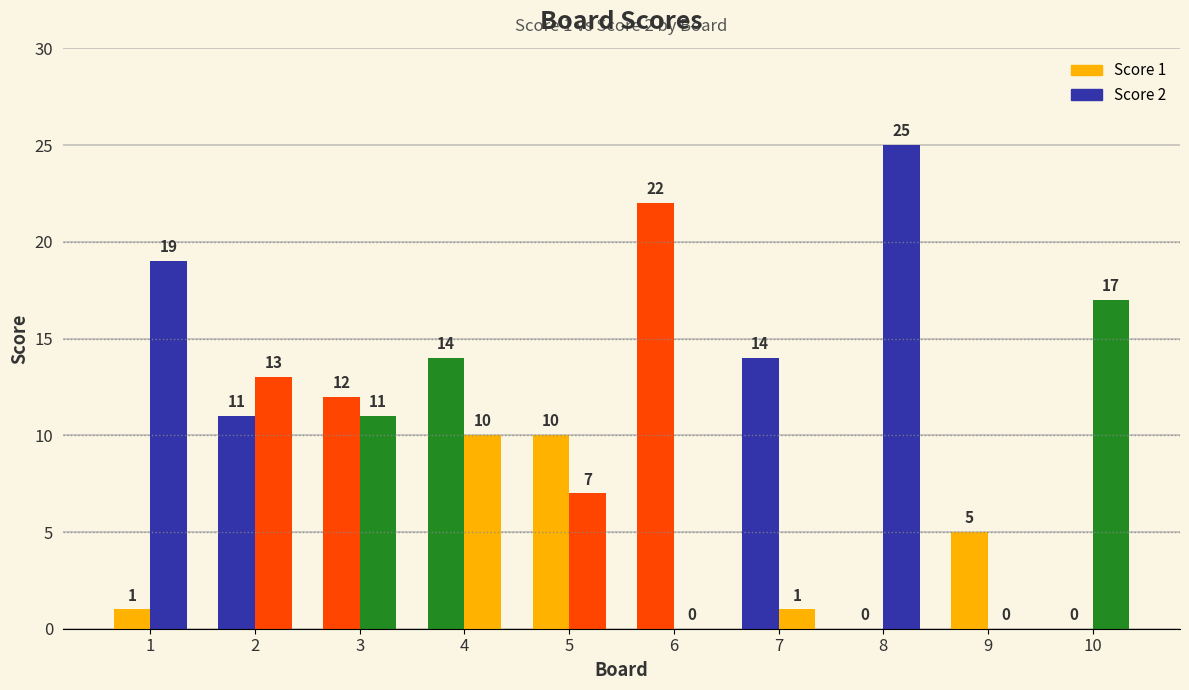

The value of Score 1 at 7 is 14. True or false?

True